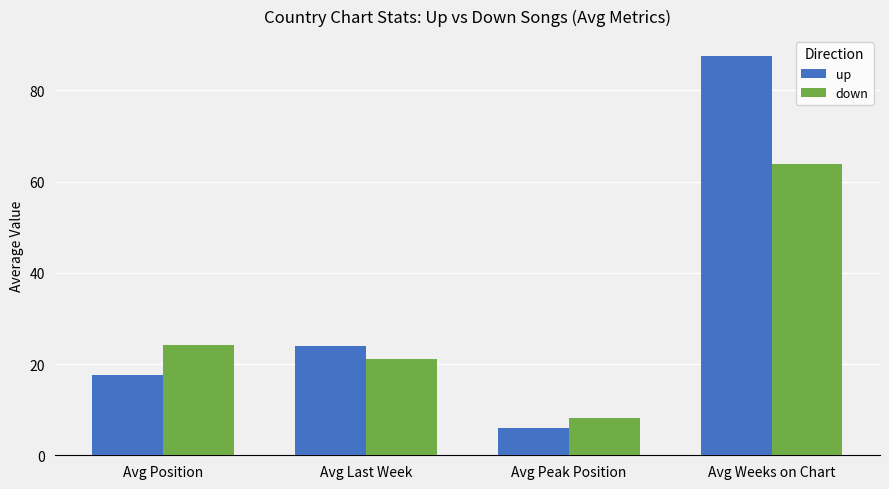

At which category does the chart reach its peak across all series?

Avg Weeks on Chart